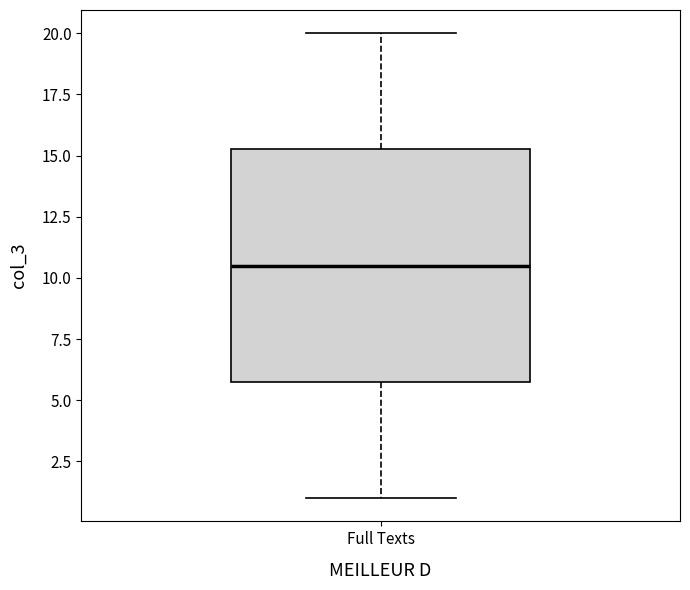

Transcribe this box plot: give where the median line is, the range the box spans, and where the two whiskers end, as read against the y-axis. The values are not printed on the chart, so give them approximately, as read against the axis.

median 10.5, box 6.0 to 15.5, whiskers 1.0 to 20.0